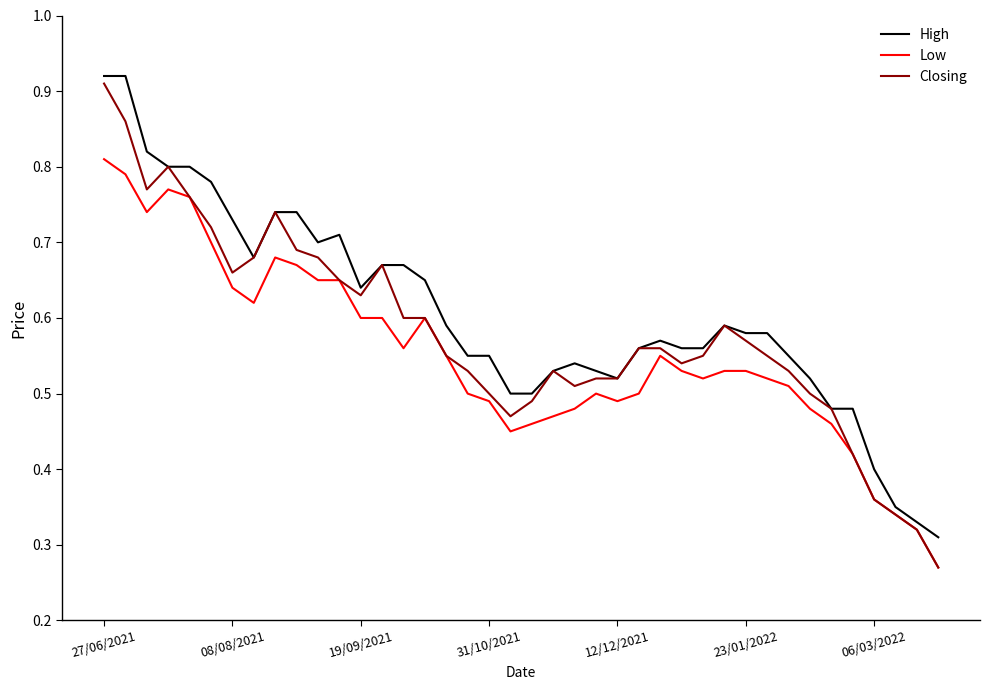

Does the chart display data point markers on the line(s)?

No